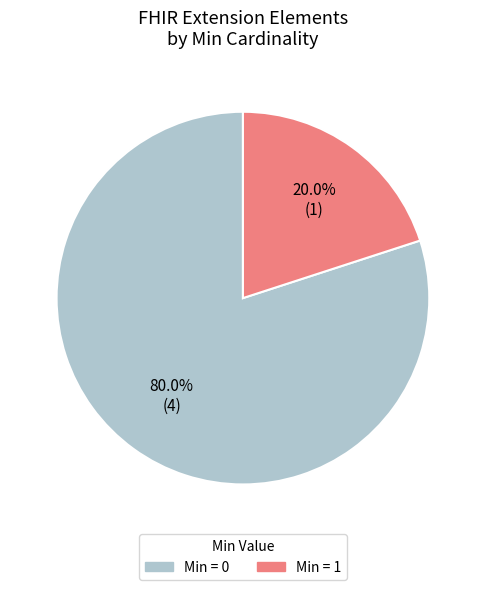

Between Min = 1 and Min = 0, which is larger?

Min = 0